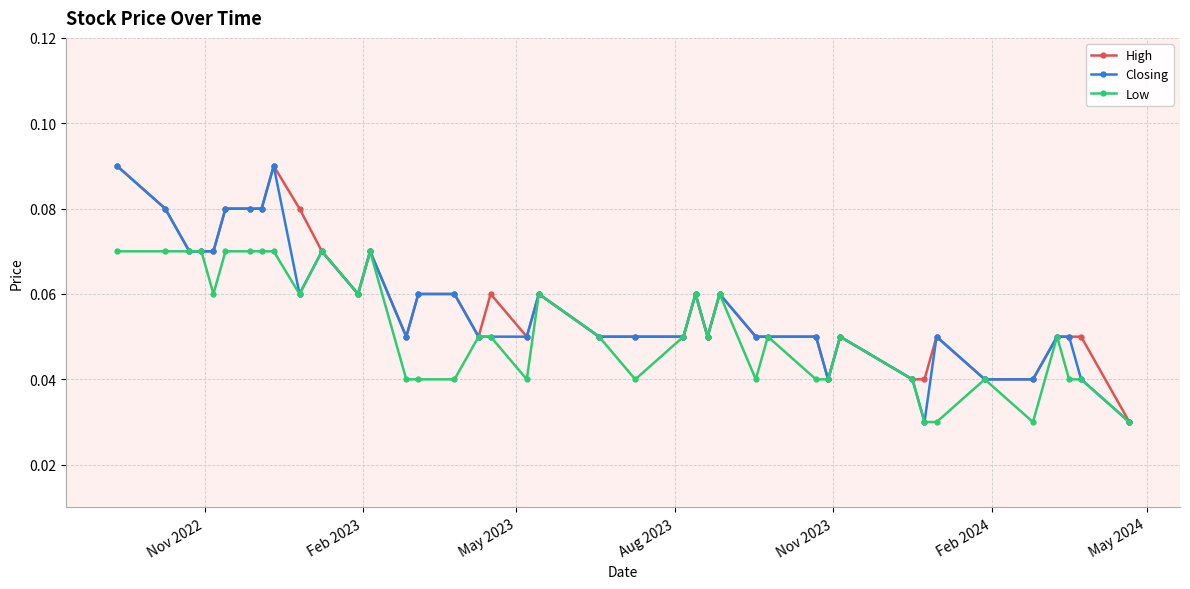

True or false: High has more than 0 points higher than both neighbors.

True